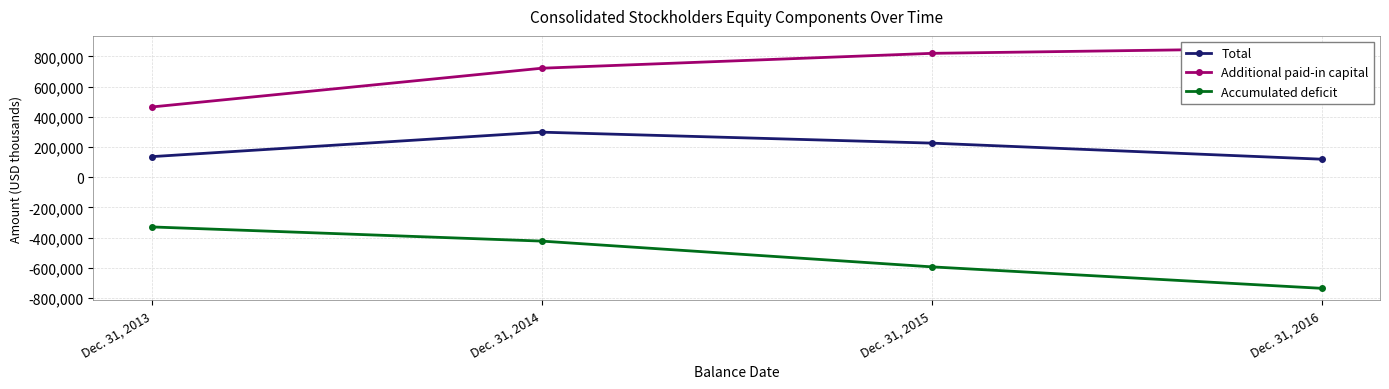

True or false: Accumulated deficit and Total intersect in this chart.

False